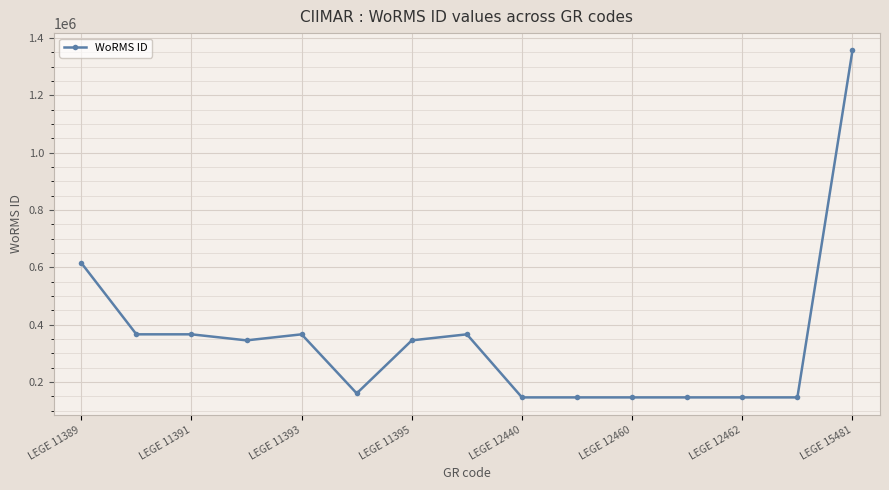

What is the difference between the maximum and minimum values?

1210354